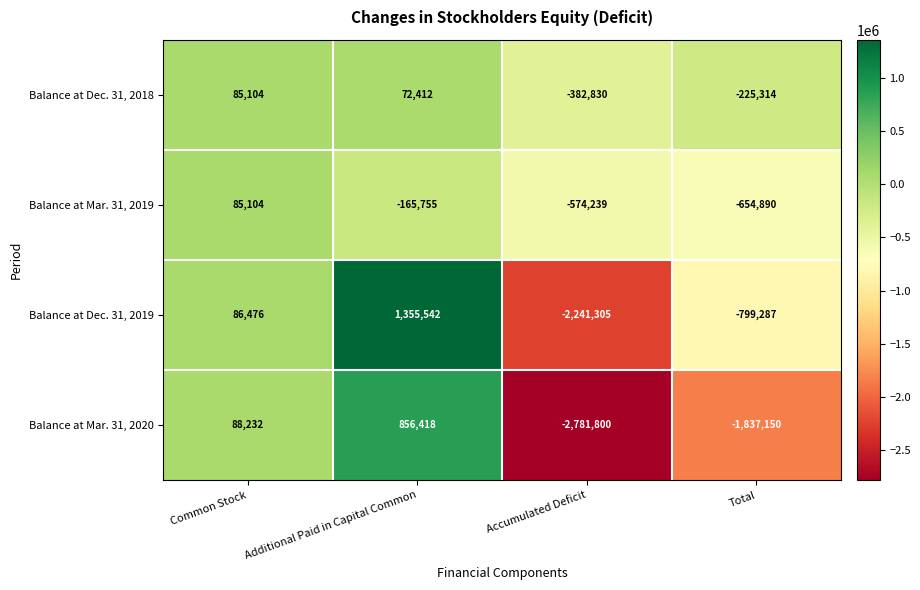

Which series has the largest total across all categories?

Balance at Dec. 31, 2018